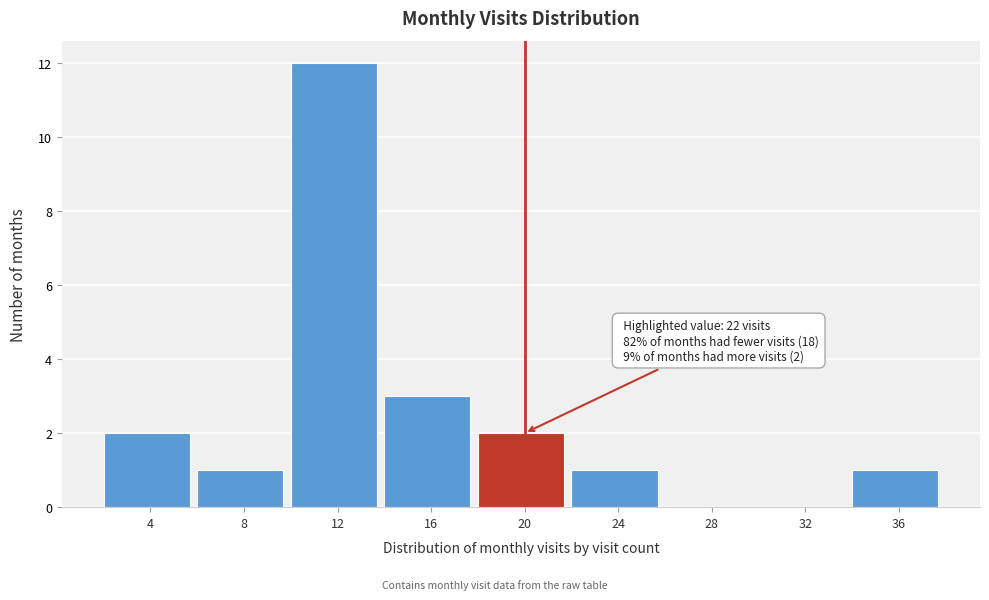

Reading left to right, transcribe all the data shown in this chart.

4=2	8=1	12=12	16=3	20=2	24=1	28=0	32=0	36=1